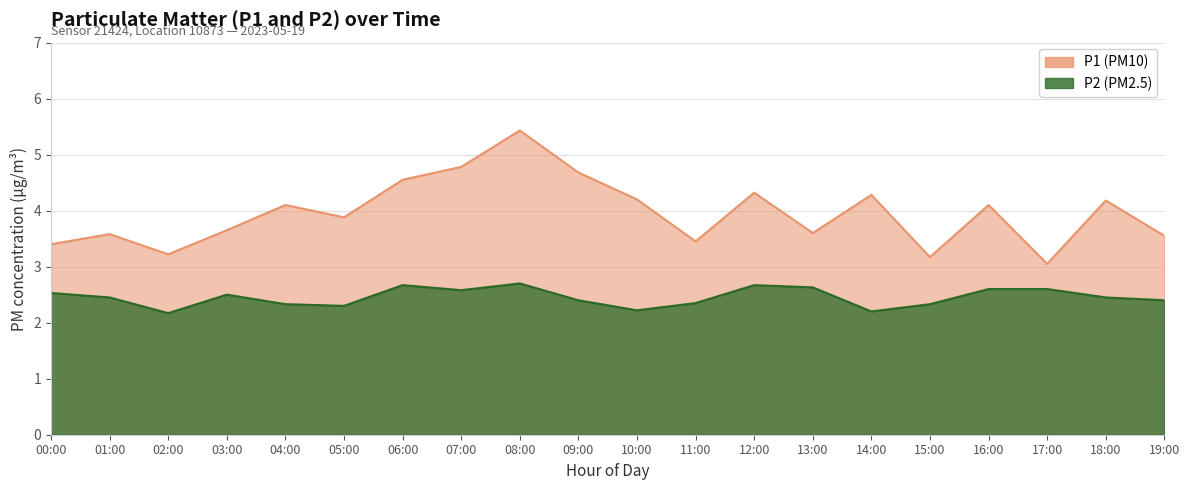

What is the maximum value shown in the chart?

5.4